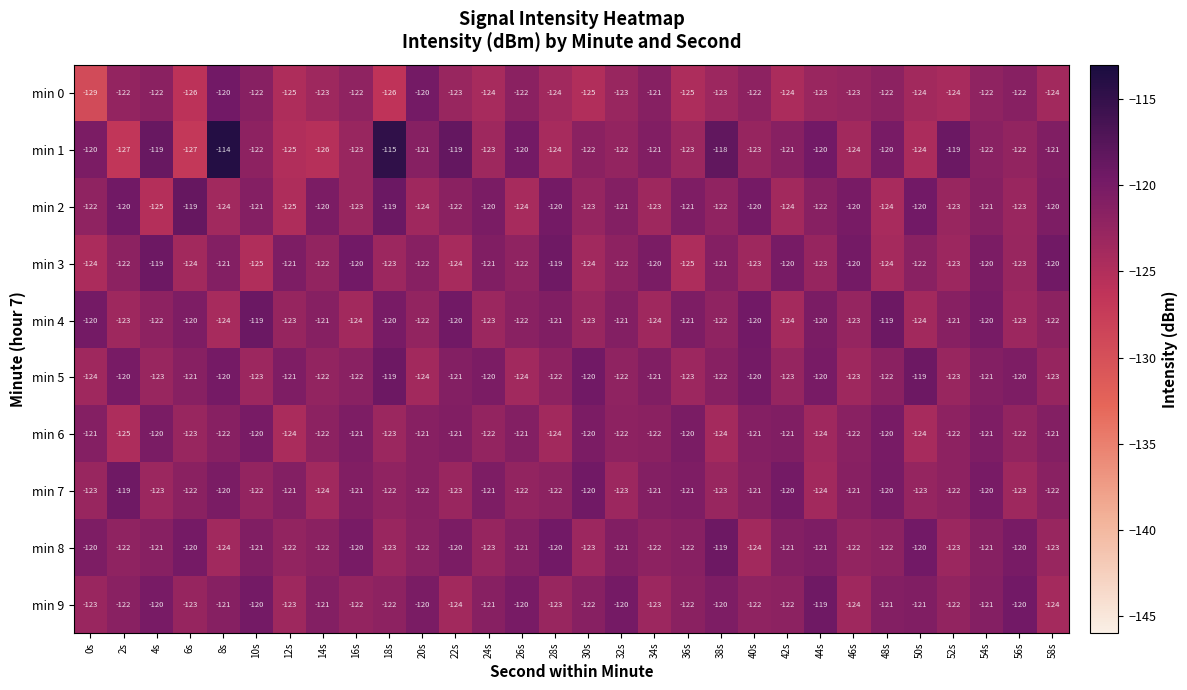

What is the total value across all series at 14s?

-1223